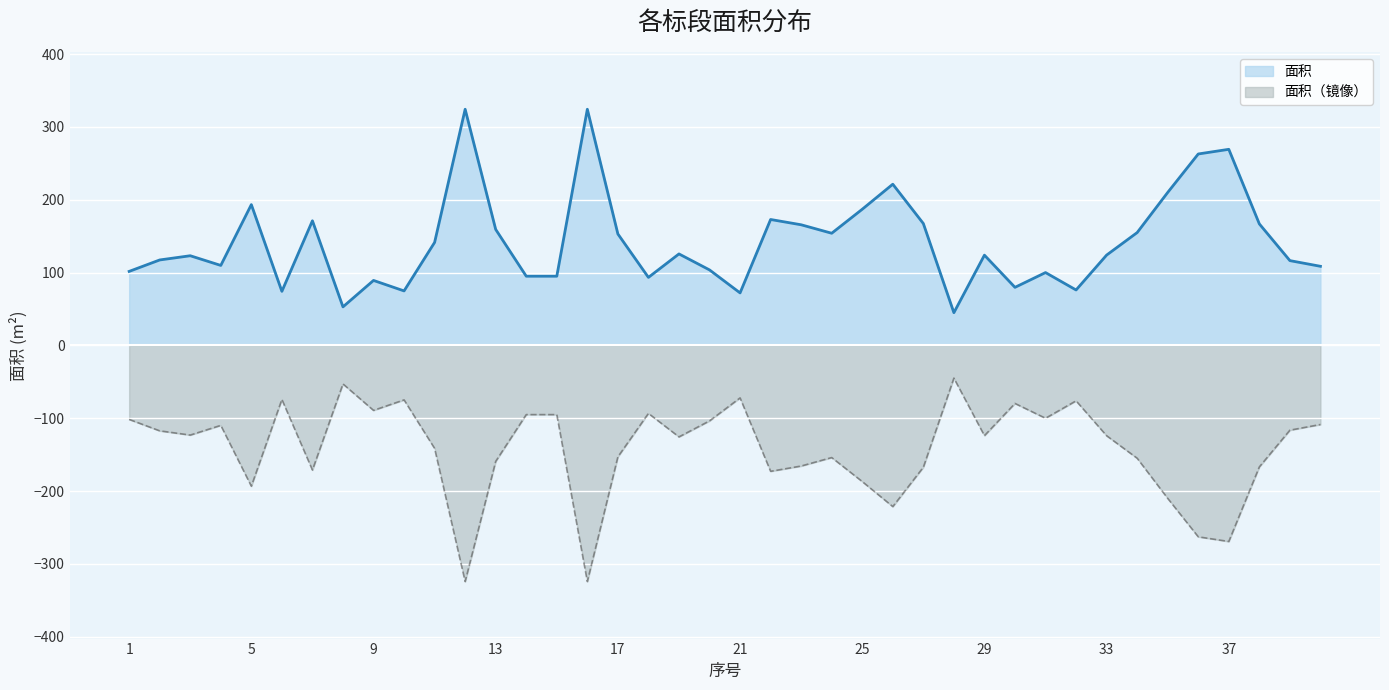

What value does the data have at 35?

210.0